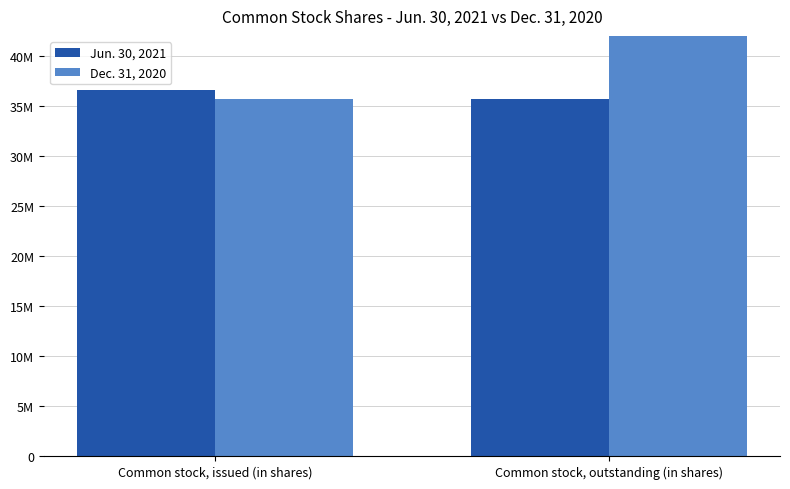

Which has a higher value, Common stock, issued (in shares) or Common stock, outstanding (in shares)?

Common stock, issued (in shares)